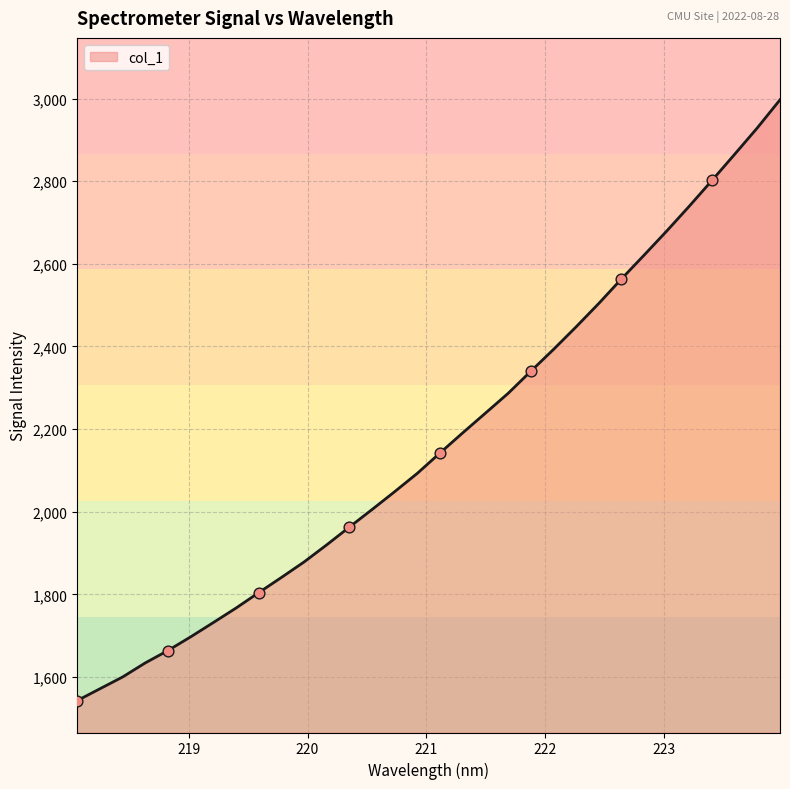

What is the smallest value displayed?

1542.6